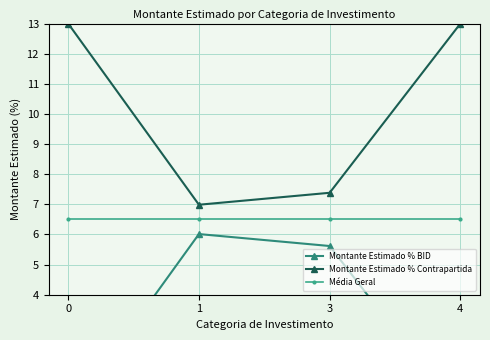

True or false: Montante Estimado % Contrapartida and Montante Estimado % BID intersect in this chart.

False